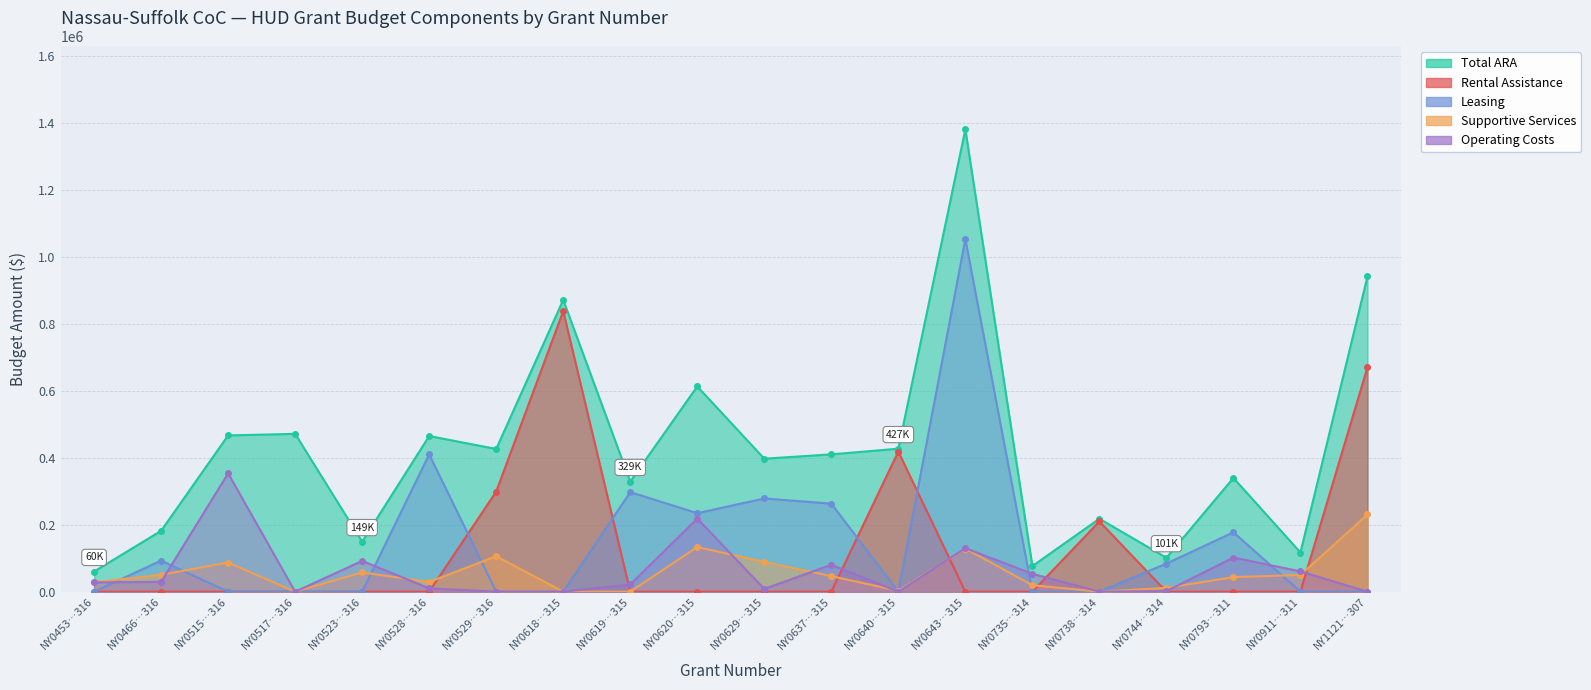

Which series has the largest range (max minus min)?

Total ARA